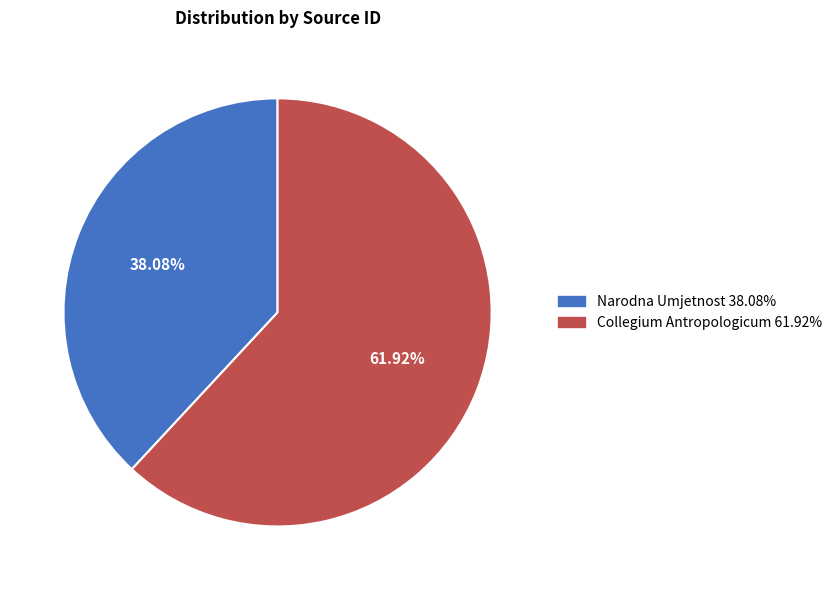

The Narodna Umjetnost slice represents 38% of the pie. True or false?

True